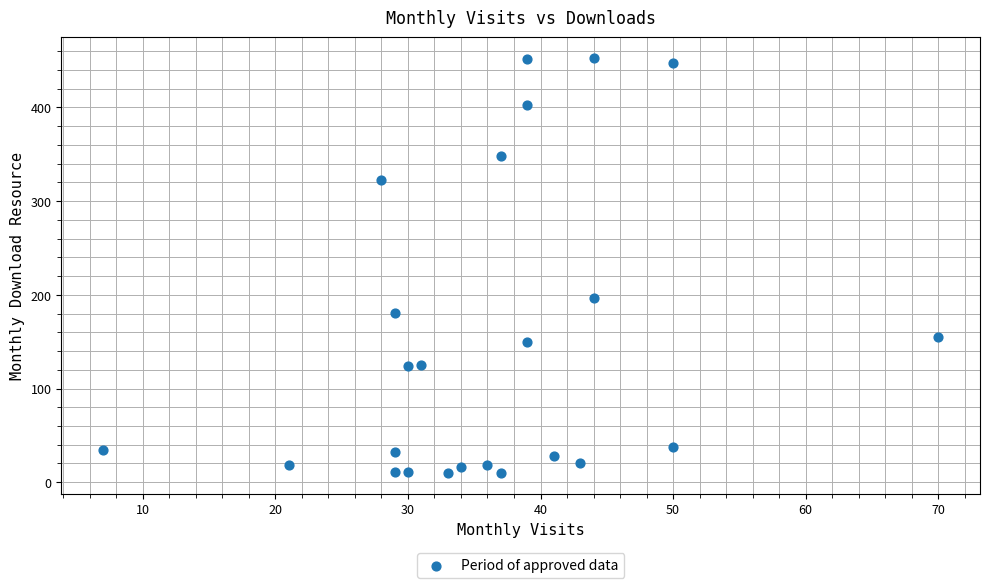

What is the range of Y values (max minus min)?

443